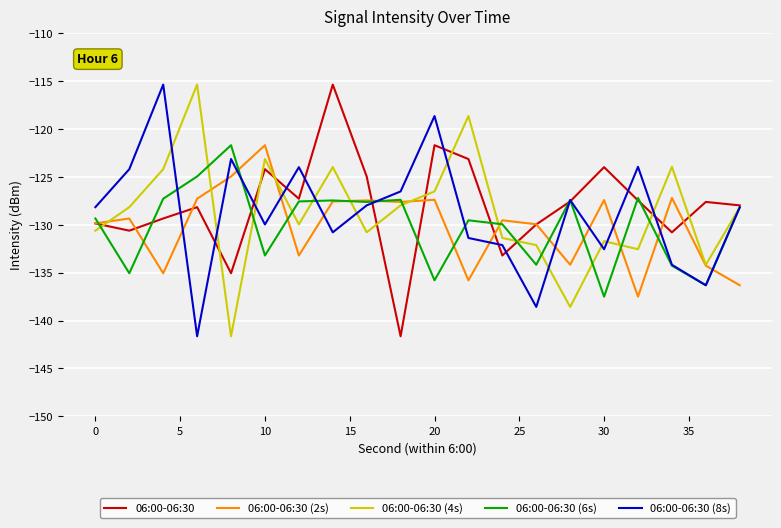

Count the number of categories in the chart.

20